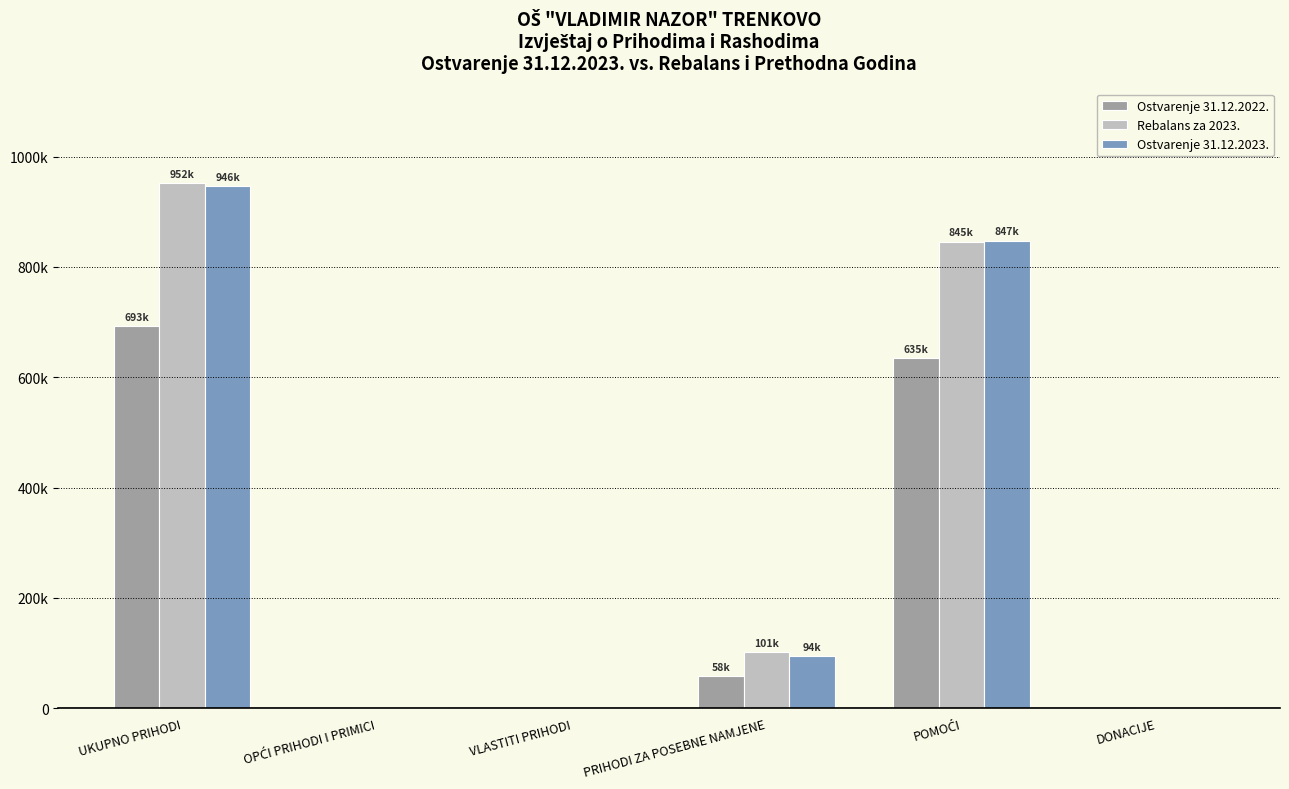

What are all the series names shown in the legend?

Ostvarenje 31.12.2022., Rebalans za 2023., Ostvarenje 31.12.2023.